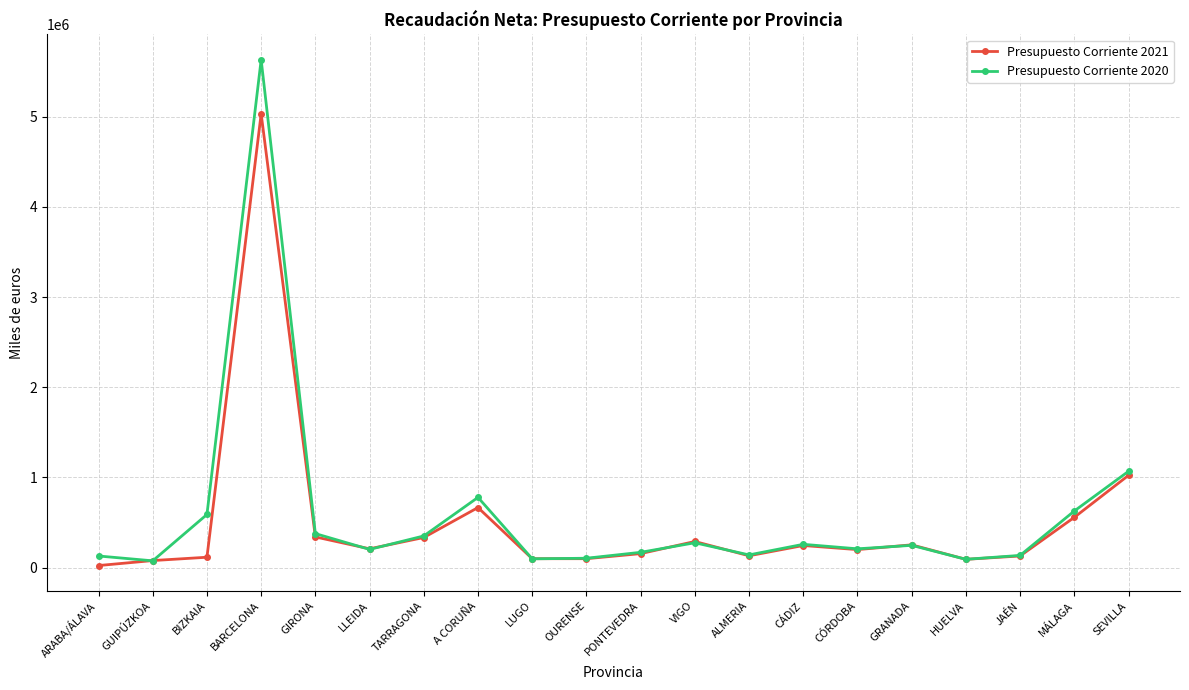

What is the label of the 8th point from the right?

ALMERIA